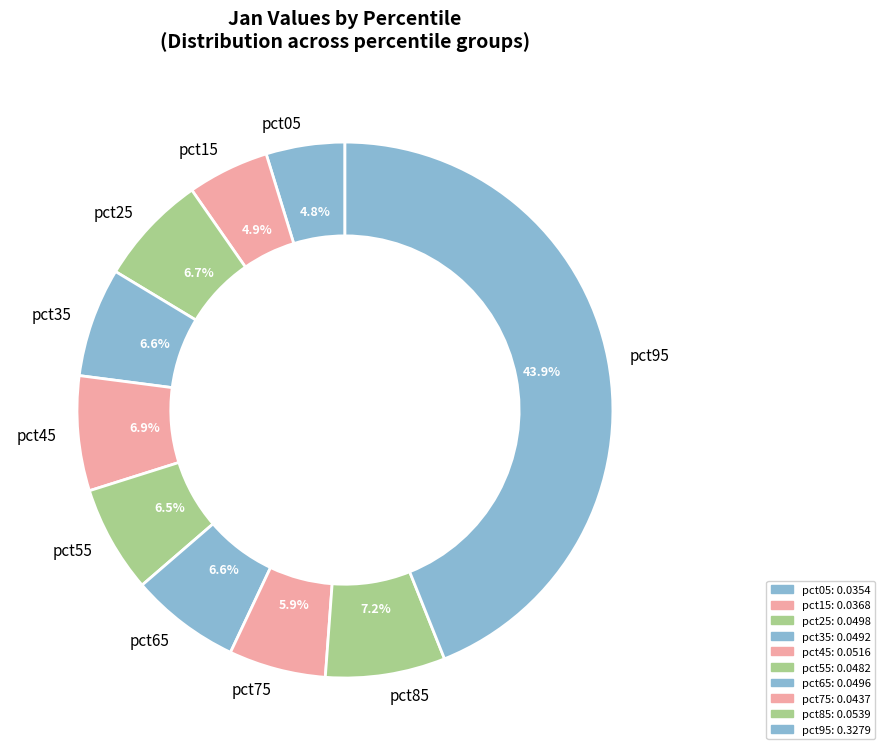

What percentage do pct45 and pct85 together represent?

14.1%